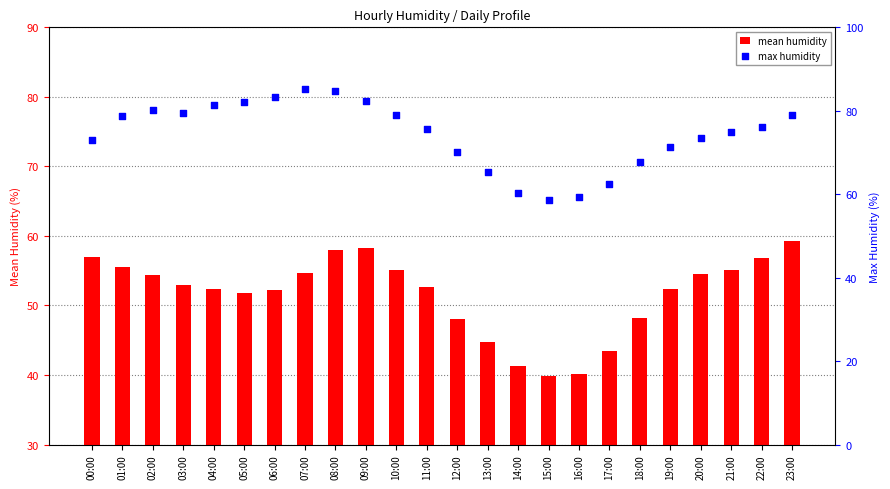

Which series reaches the minimum Y coordinate?

mean humidity